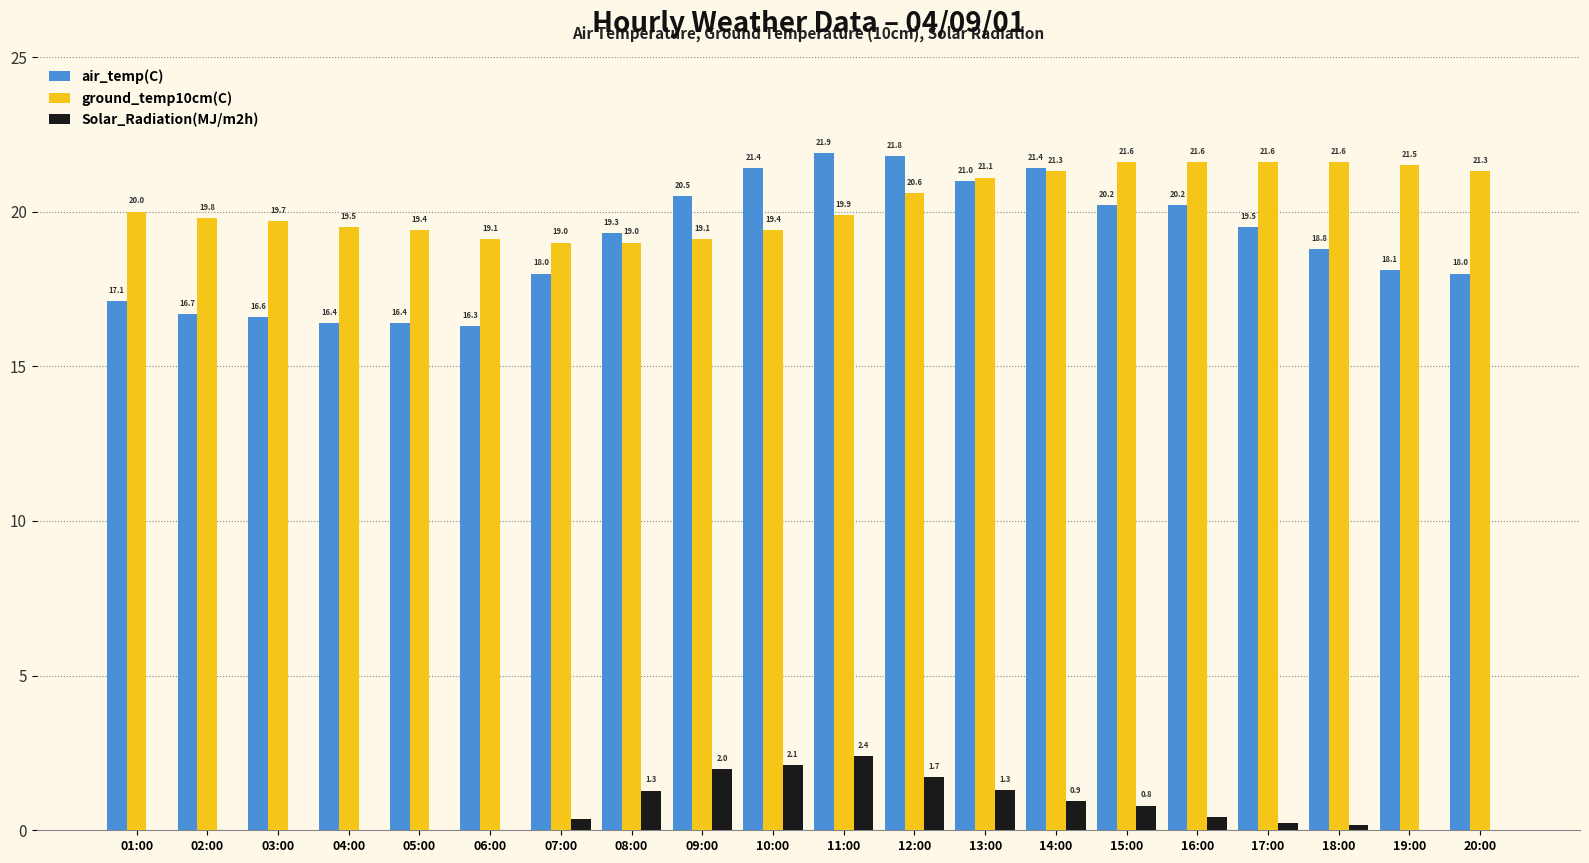

True or false: air_temp(C) has a value of 16.3 at 06:00.

True